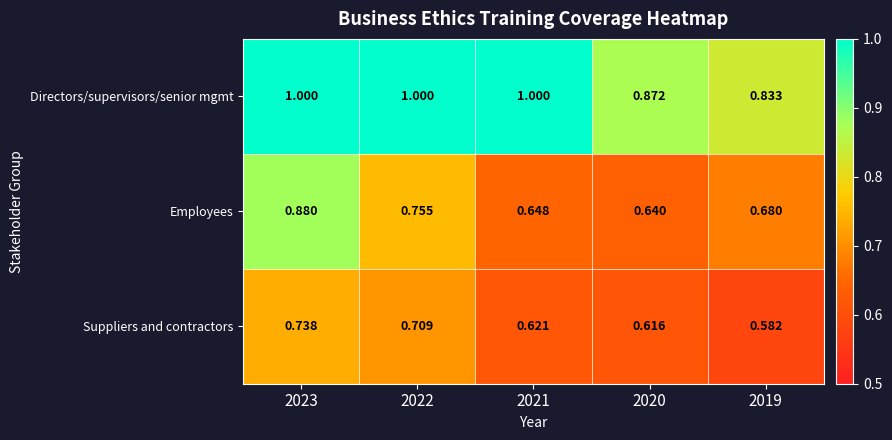

What is the total value across all series at 2020?

2.1